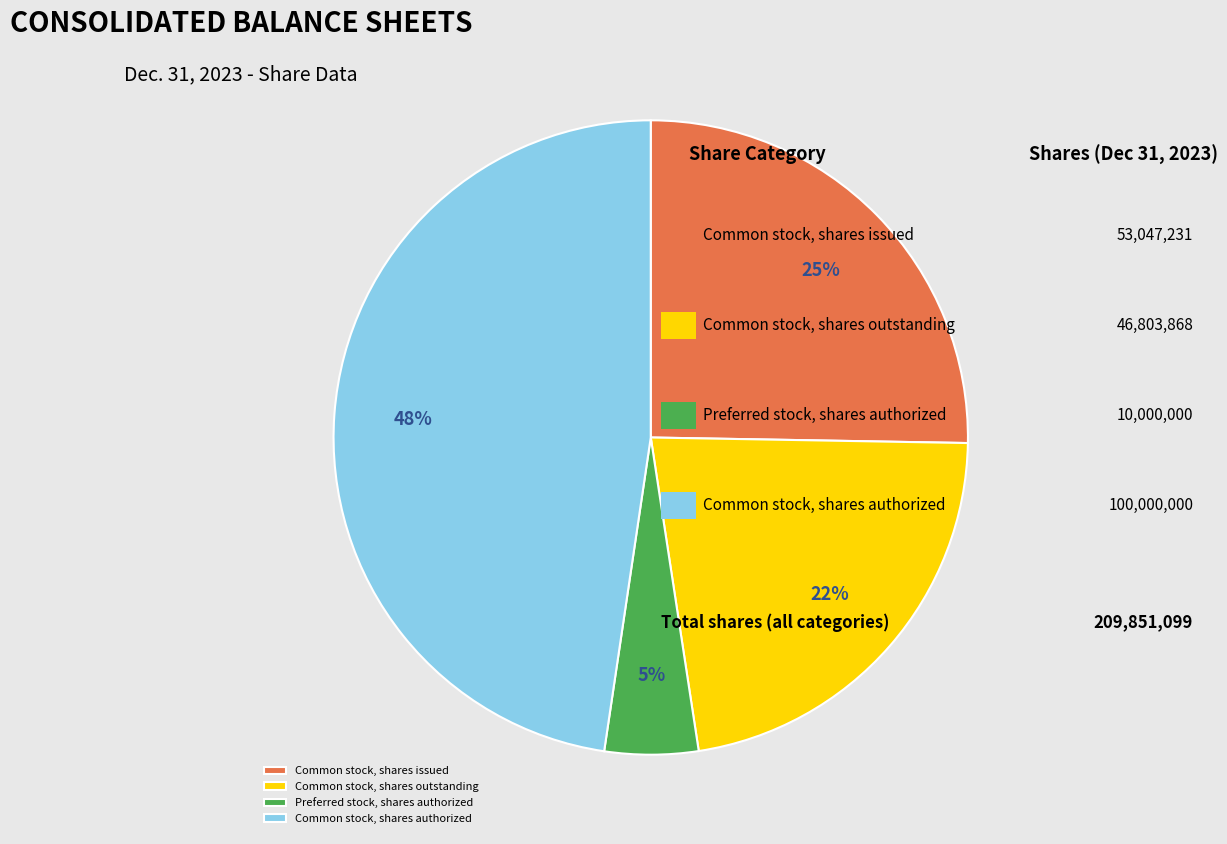

What is the ratio of the value at Preferred stock, shares authorized to the value at Common stock, shares outstanding?

0.2